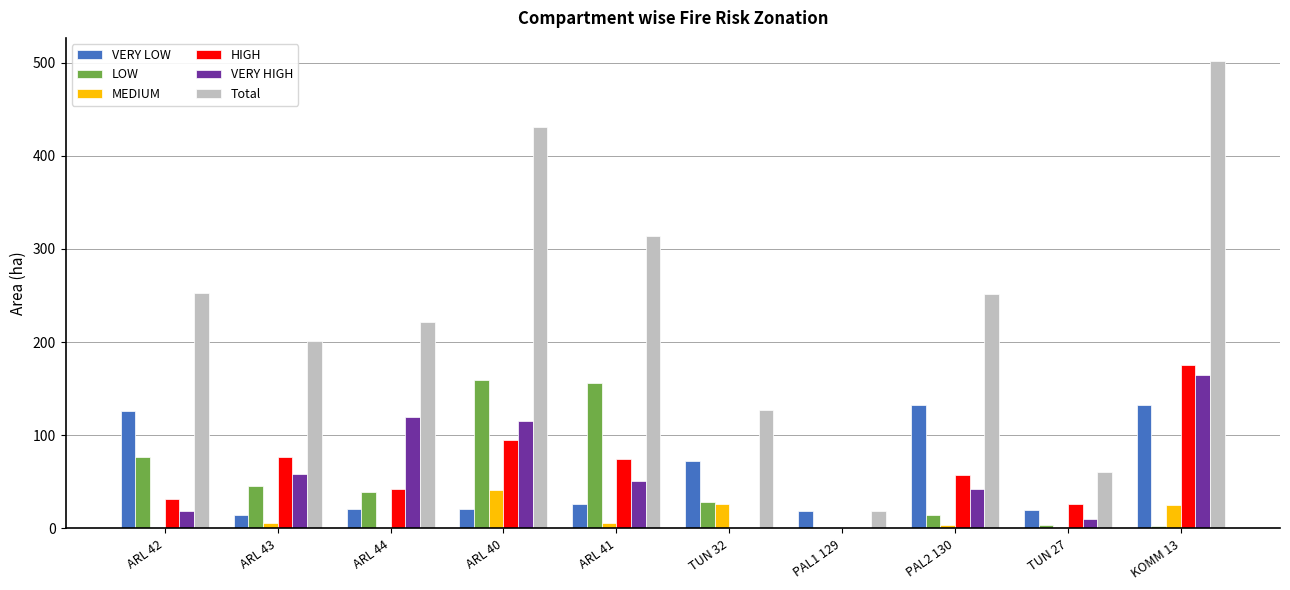

At which category is the sum across all series the highest?

KOMM 13